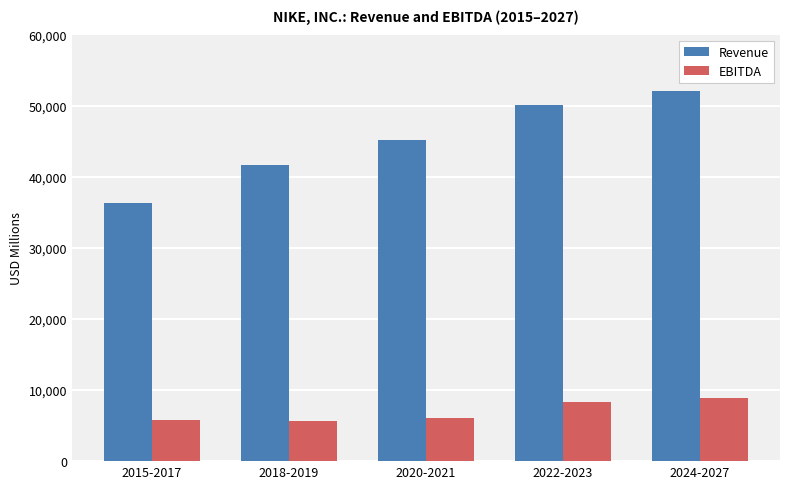

What is the difference between the maximum and second lowest values in the Revenue series?

10404.7